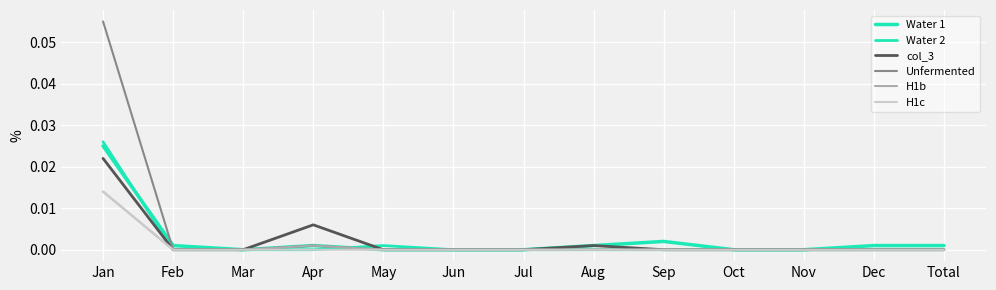

Where is Unfermented nearest to the value 0?

Feb